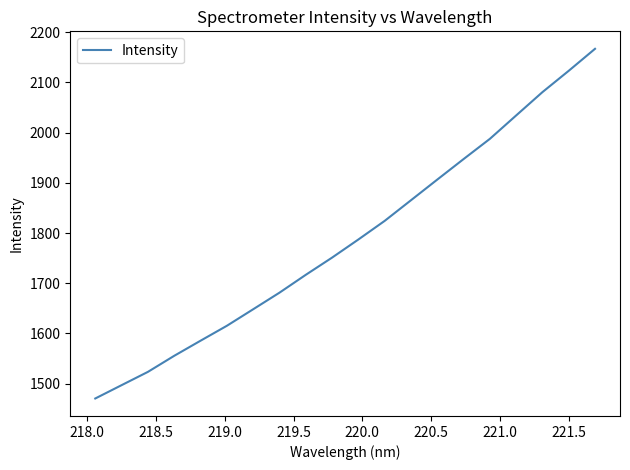

Reading left to right, extract all data points from this chart.

1470.4	1496.9	1523.4	1555.4	1585.5	1615.2	1648.1	1681.2	1716.7	1751.0	1787.1	1824.2	1865.3	1906.5	1947.3	1987.6	2034.2	2080.7	2123.2	2166.9